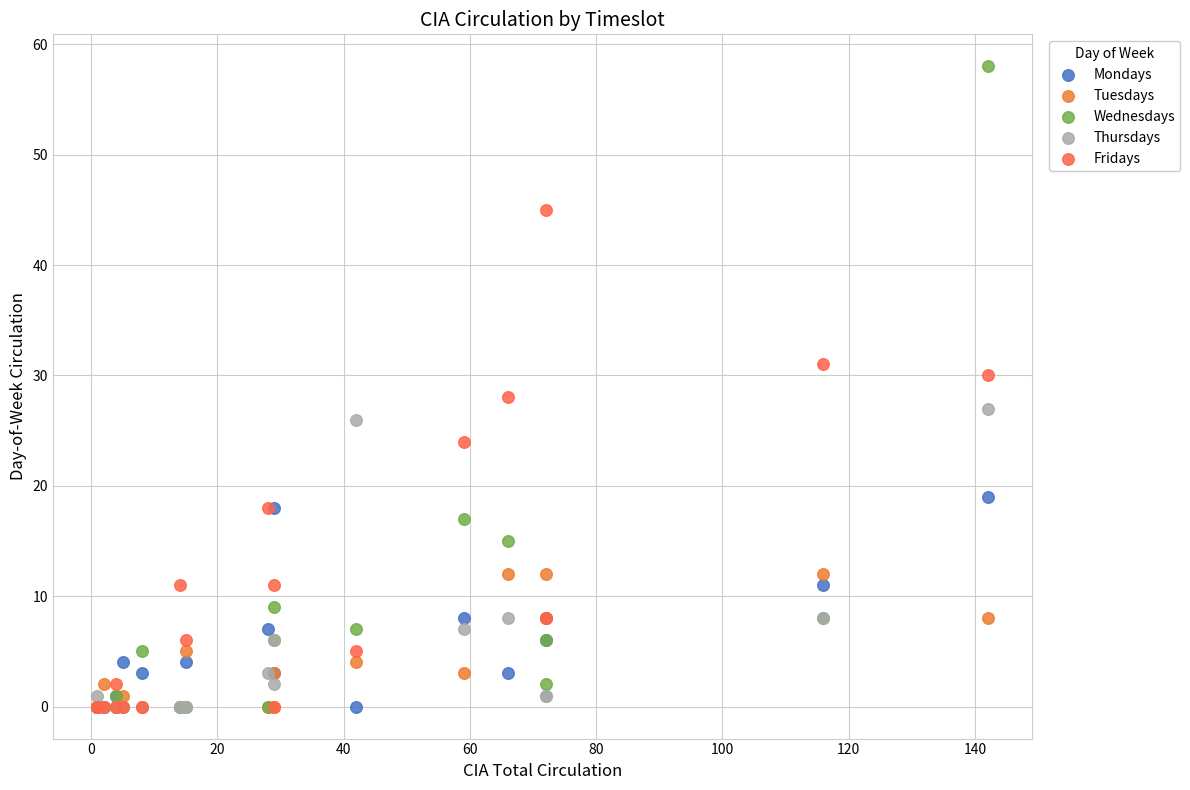

In the Fridays series, what Y value is closest to 22?

24